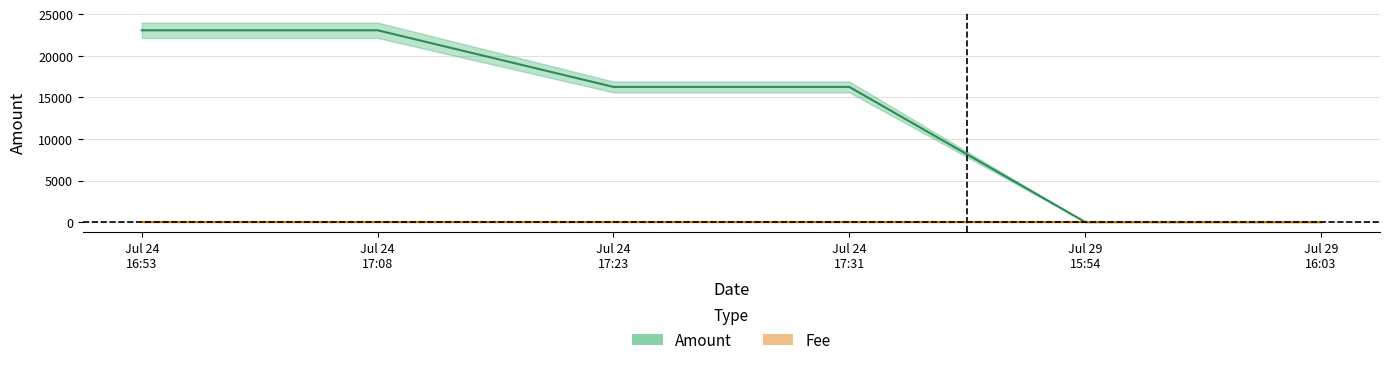

What is the label of the 2nd point from the right?

Jul 29 15:54